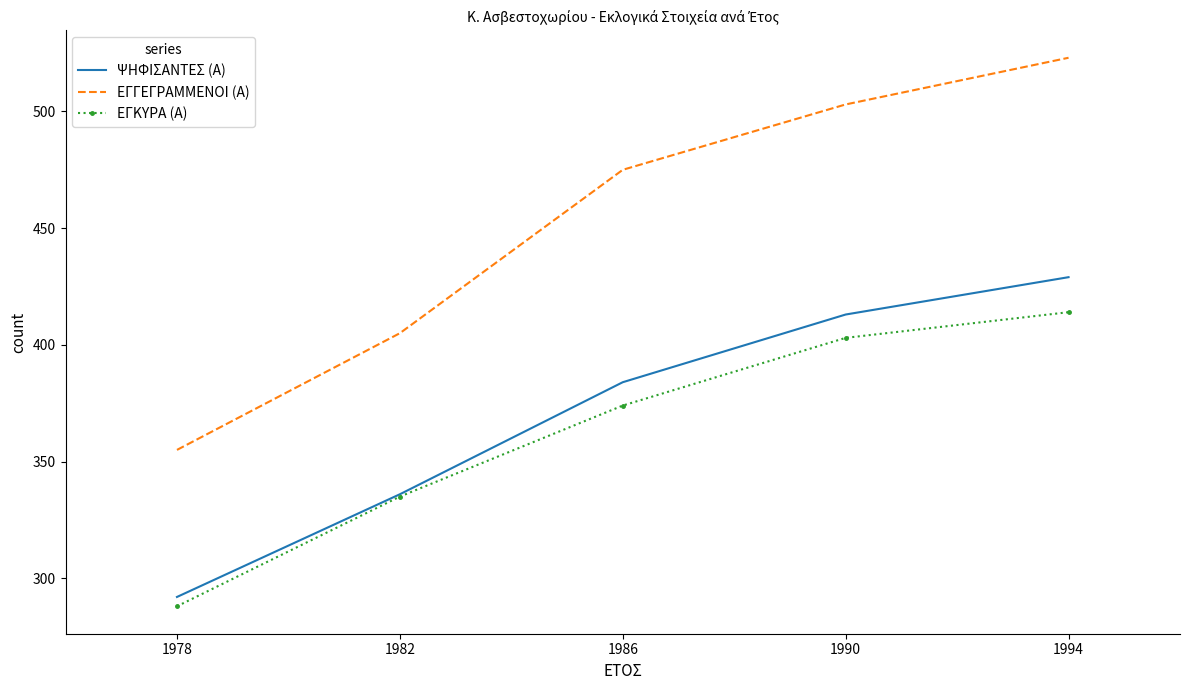

What is the maximum value shown in the chart?

523